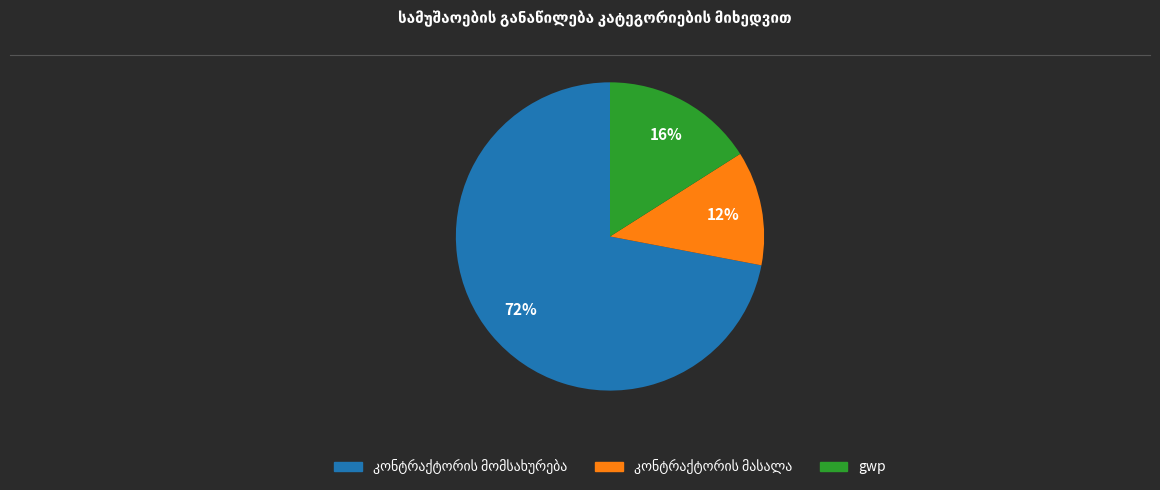

Does gwp account for over 50% of the chart?

No